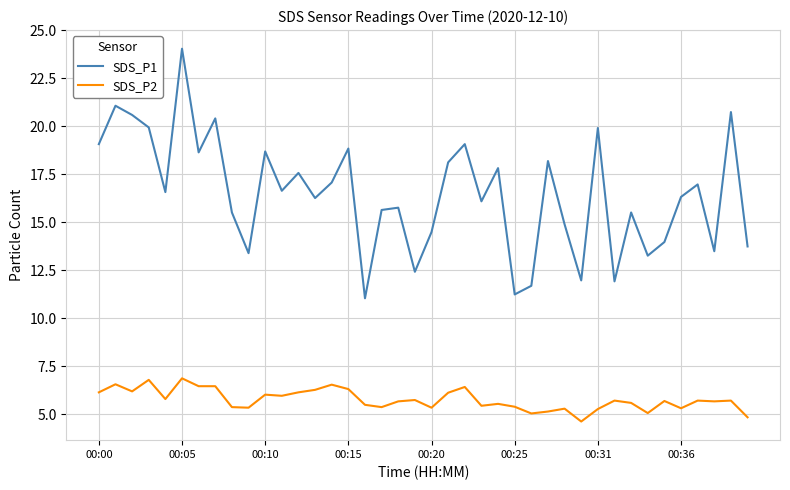

Which series has the largest range (max minus min)?

SDS_P1